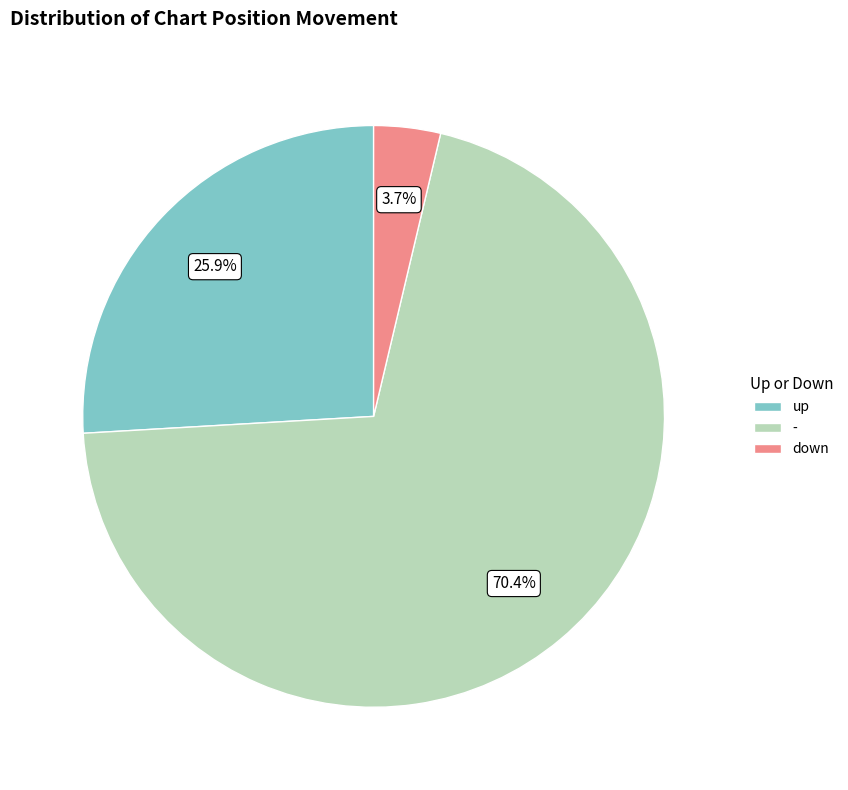

Does any single category account for the majority?

Yes